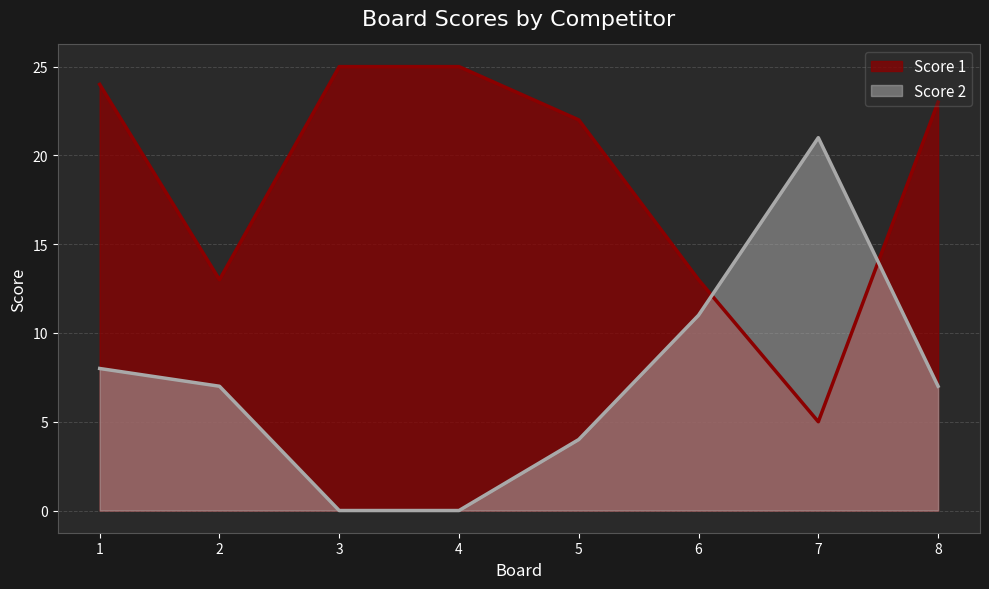

Where is the first local minimum for Score 1?

2